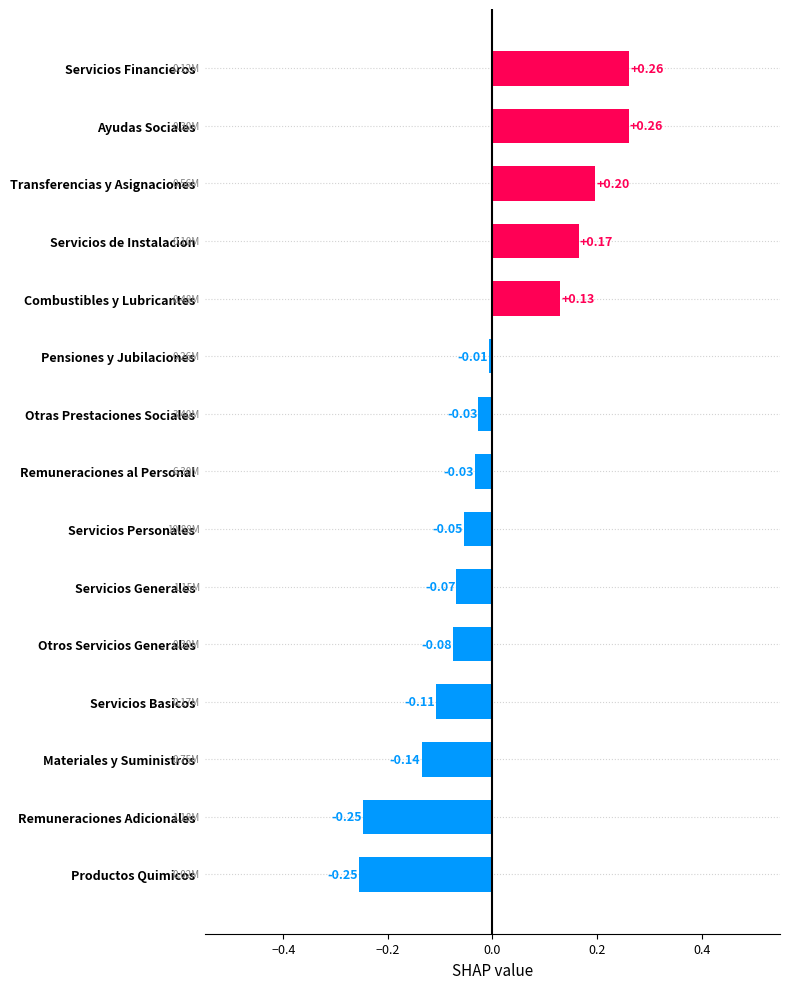

What is the difference between the second highest and second lowest values?

0.5